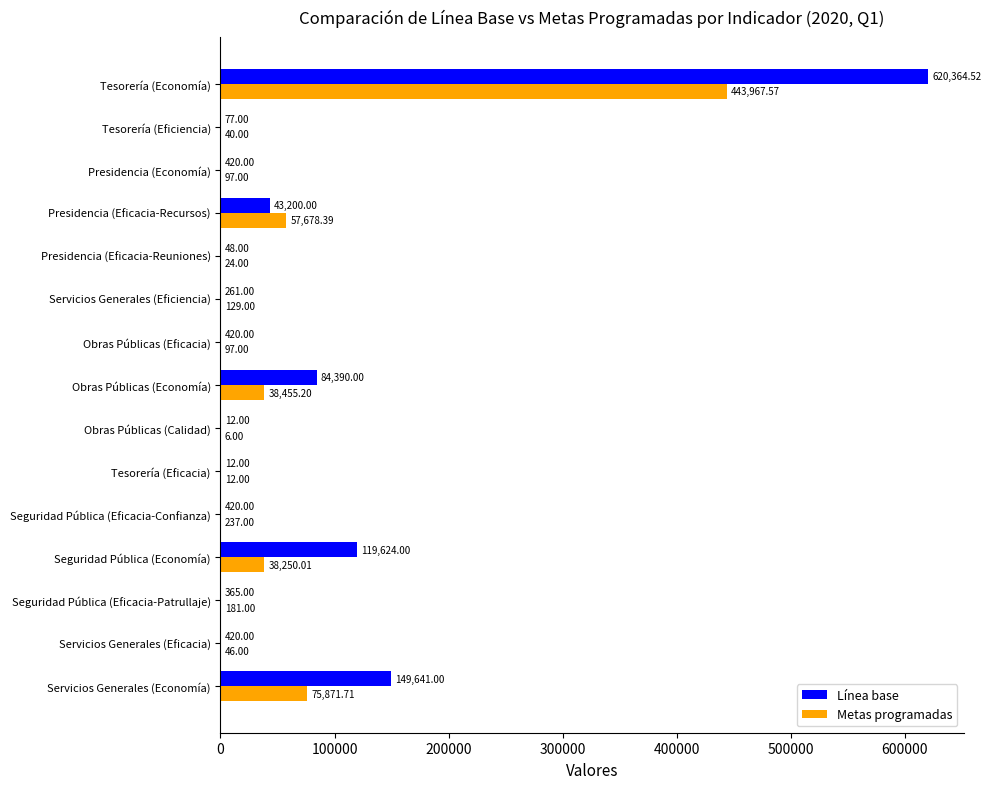

Which series has the largest total across all categories?

Línea base